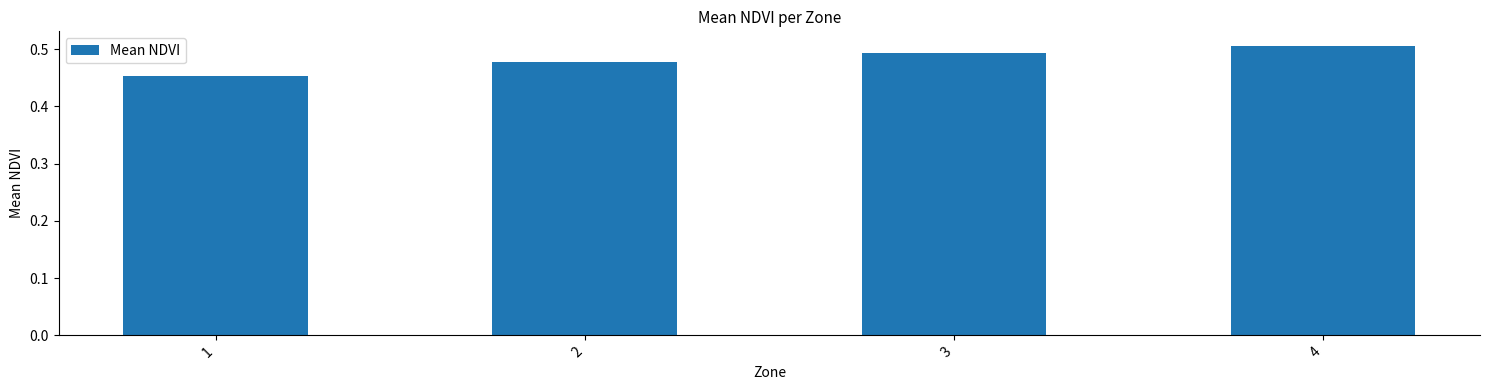

Which category has the lowest value across all series?

1